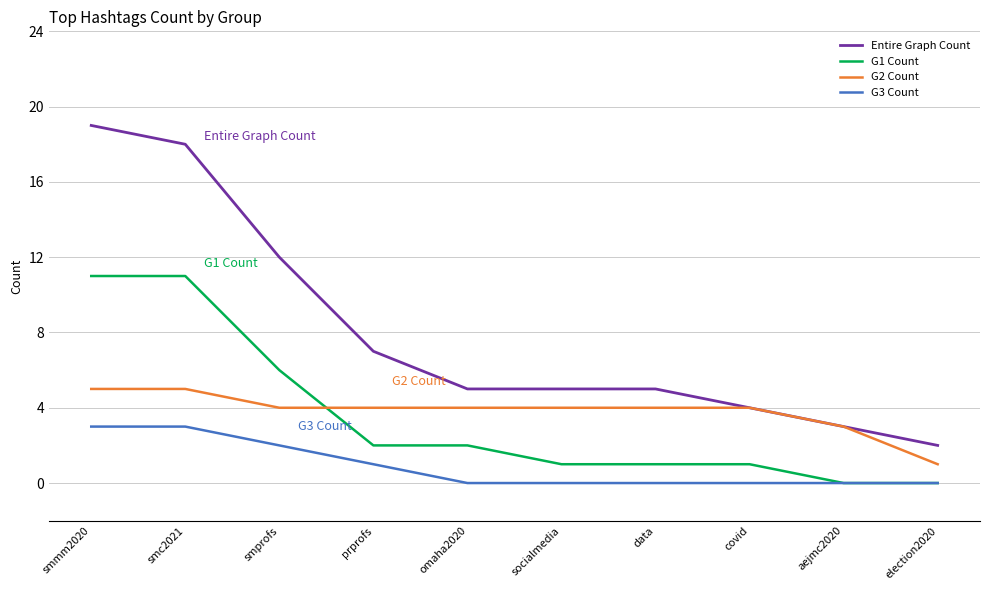

Is it true that G1 Count equals 3 at omaha2020?

False